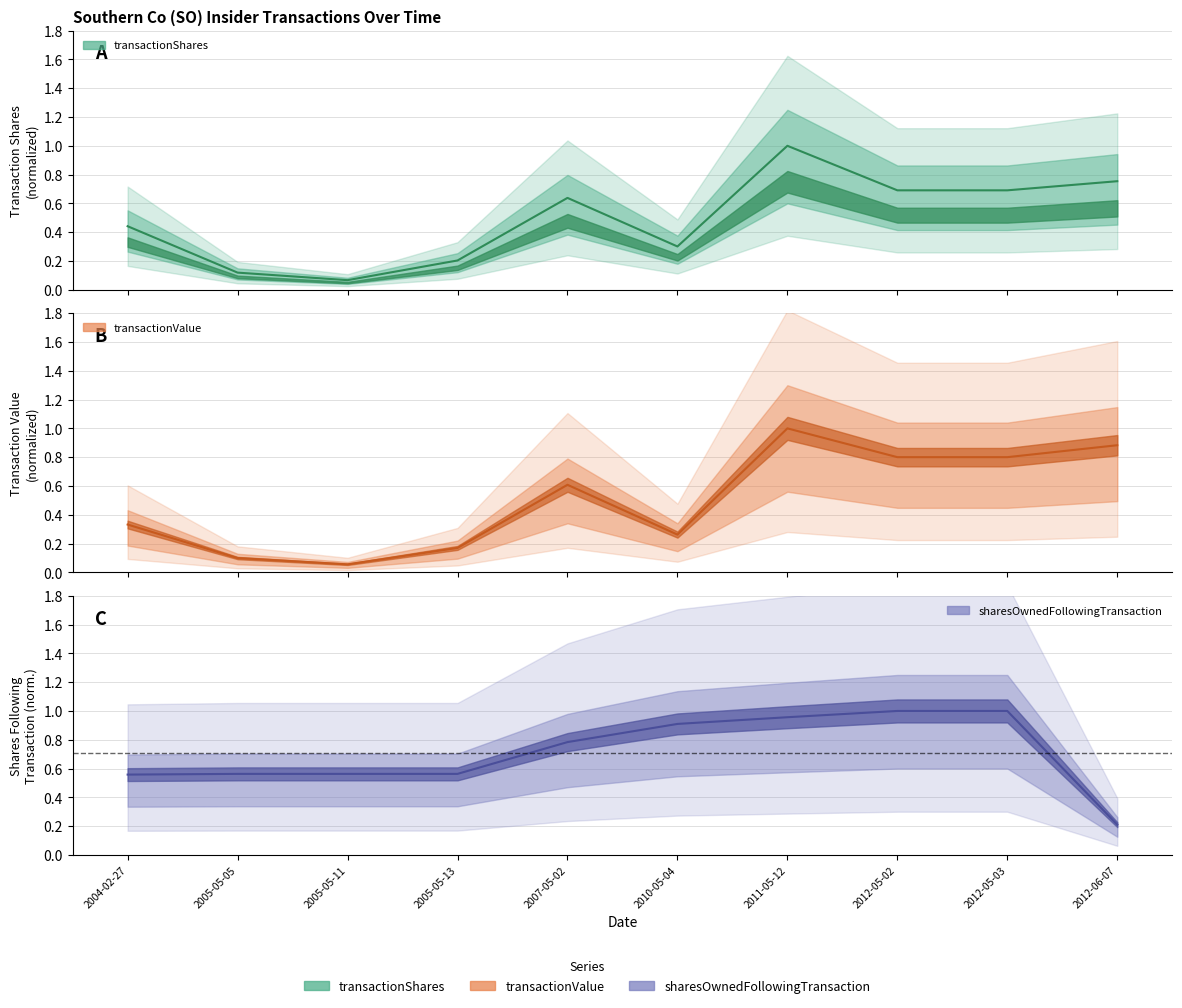

How many intersections are there between sharesOwnedFollowingTransaction and transactionShares?

3